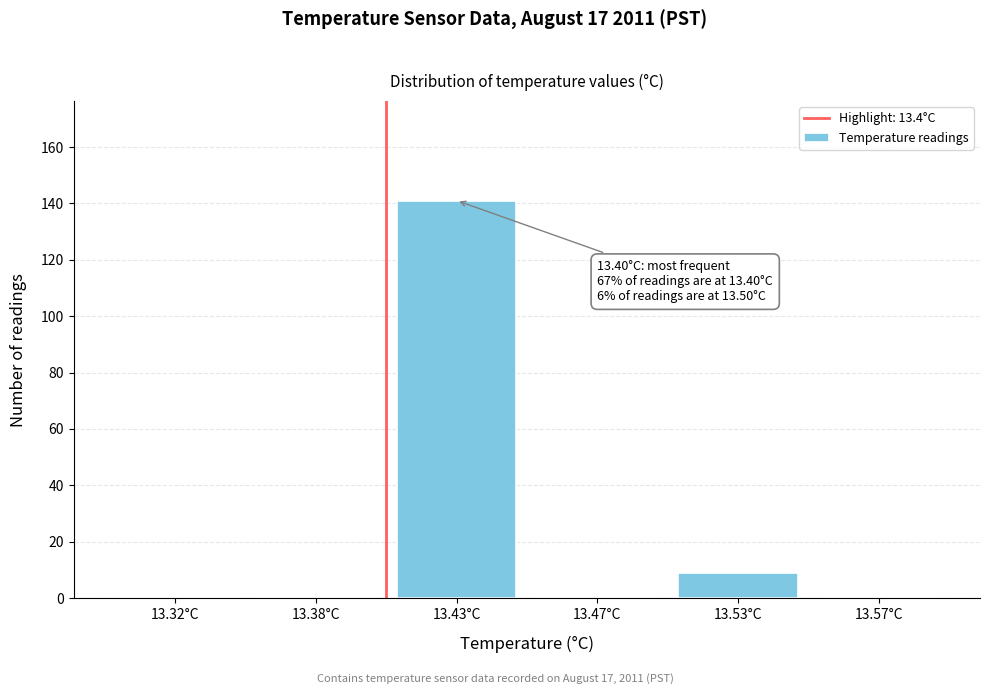

Reading left to right, extract all data points from this chart.

13.32°C=0	13.38°C=0	13.43°C=141	13.47°C=0	13.53°C=9	13.57°C=0